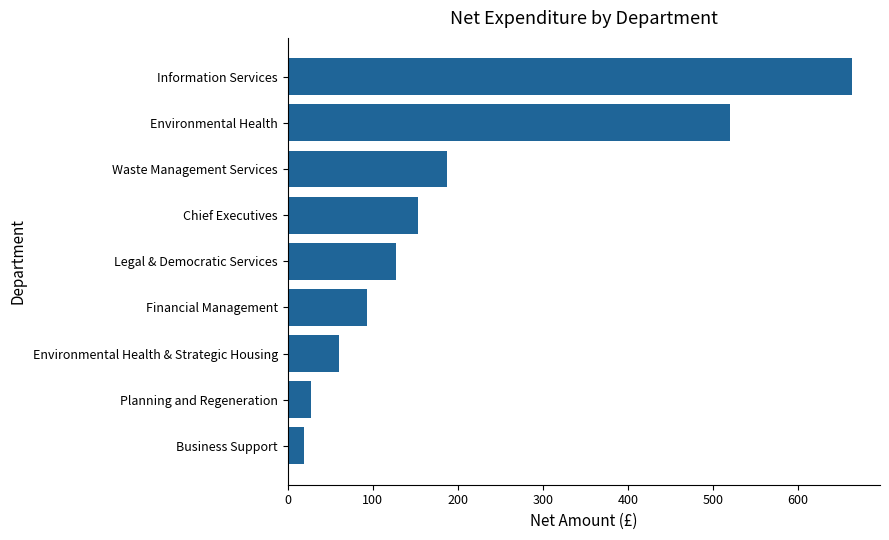

What is the average value?

206.0